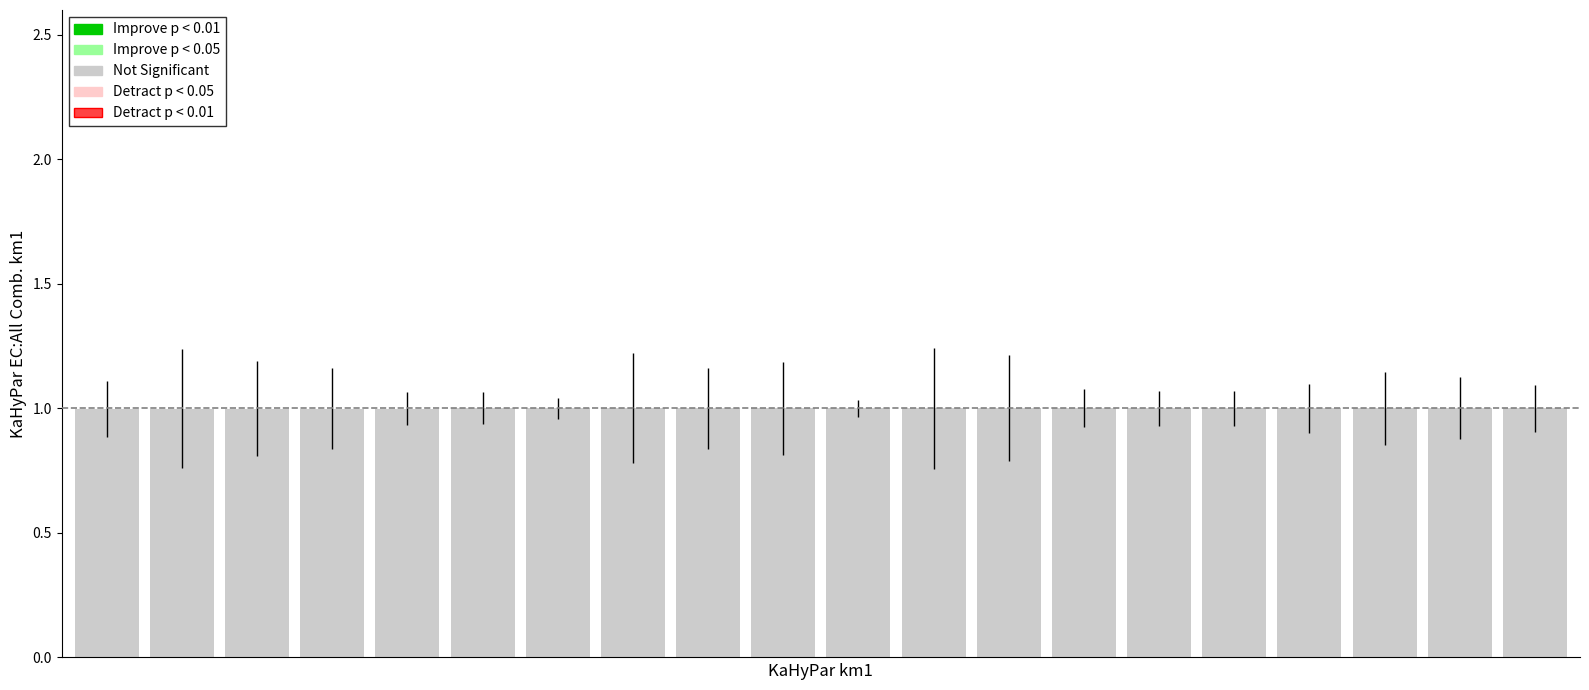

What is the value of the 13th bar from the left?

1.0